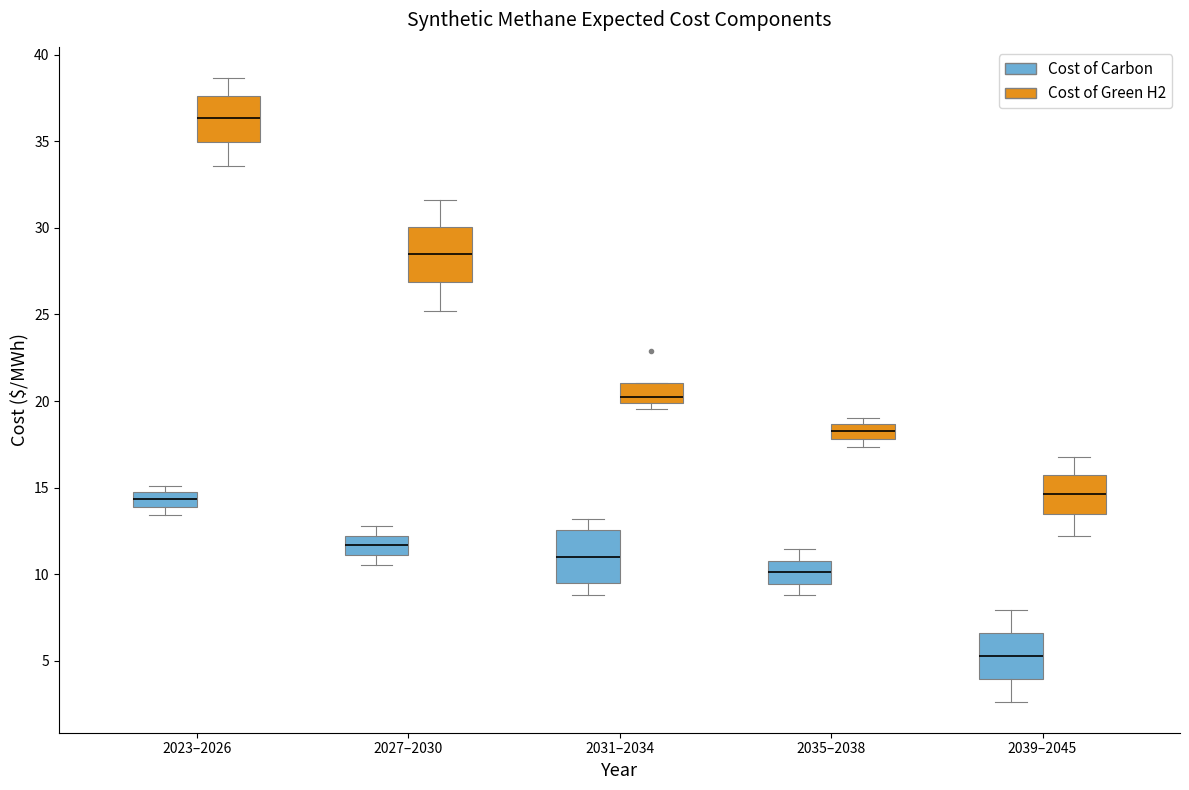

Which box has the highest median line?

2023–2026 (Cost of Green H2)